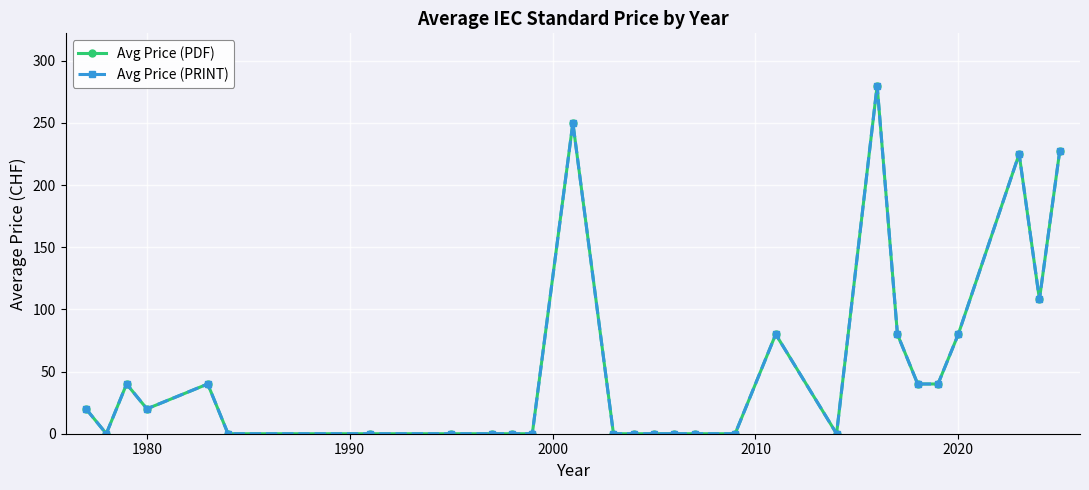

True or false: Avg Price (PRINT) and Avg Price (PDF) cross at least once.

False